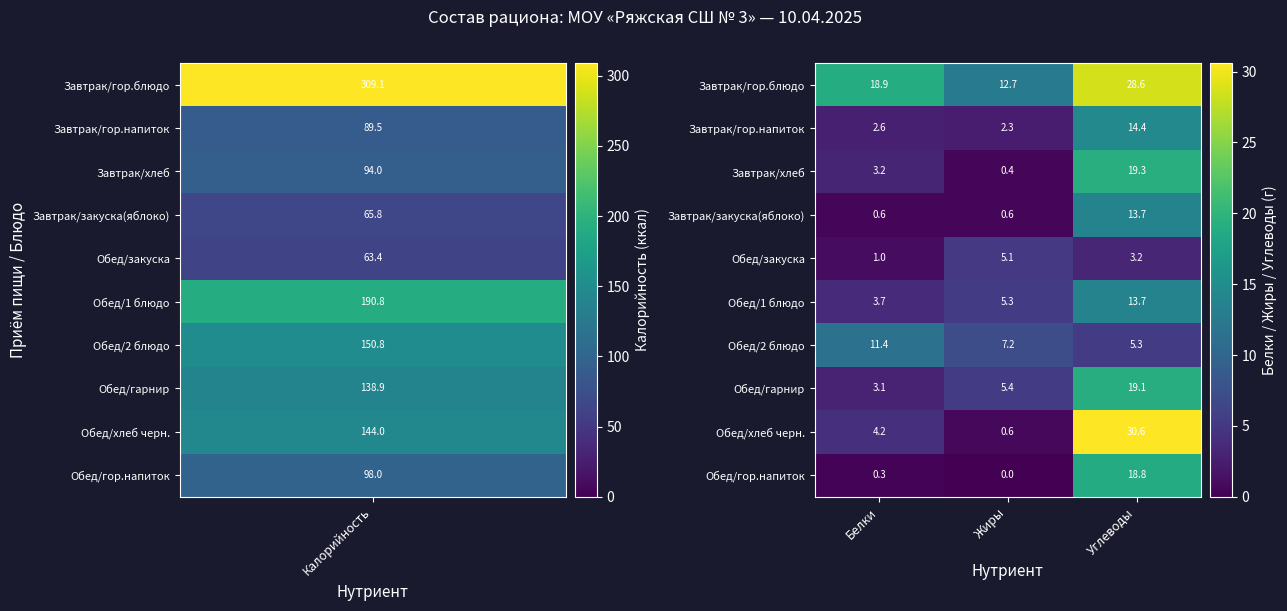

Where is Завтрак/хлеб nearest to the value 9?

Белки